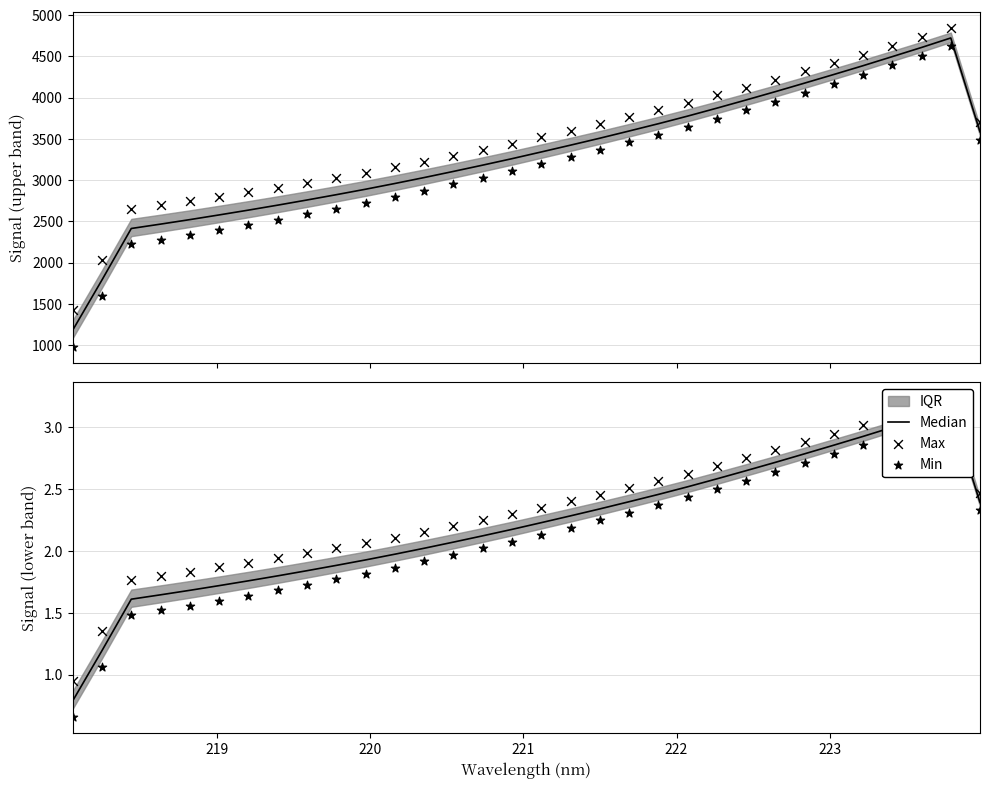

Which series has the widest spread of Y values?

Min